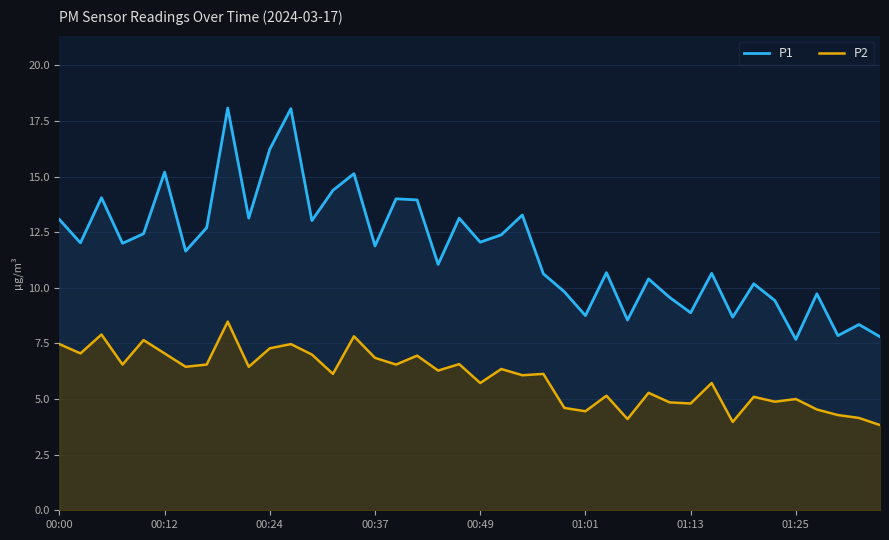

What is the difference between the maximum and minimum values in the P1 series?

10.4